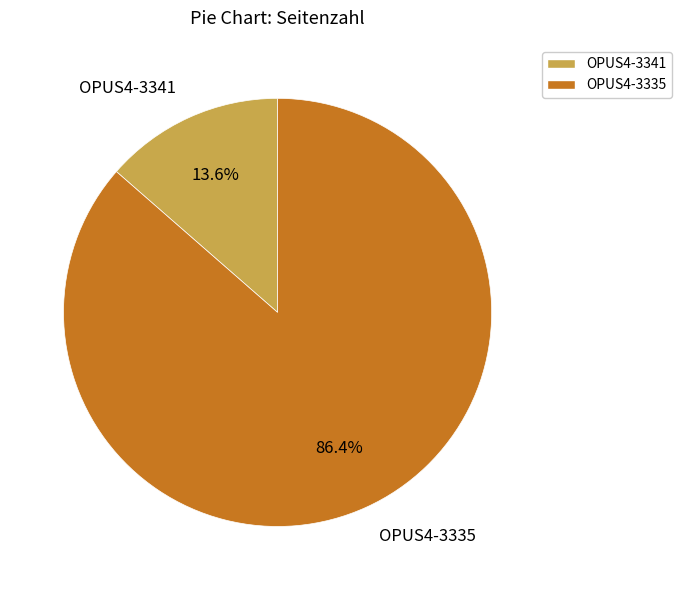

What is the ratio of the value at OPUS4-3341 to the value at OPUS4-3335?

0.2